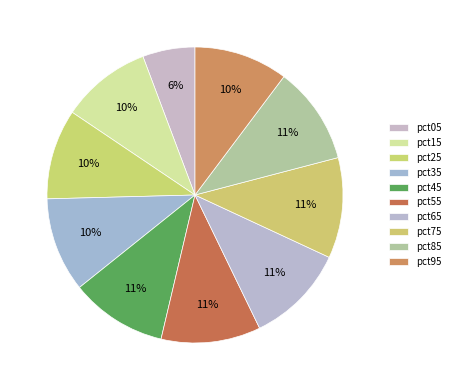

How many slices are in this pie chart?

10